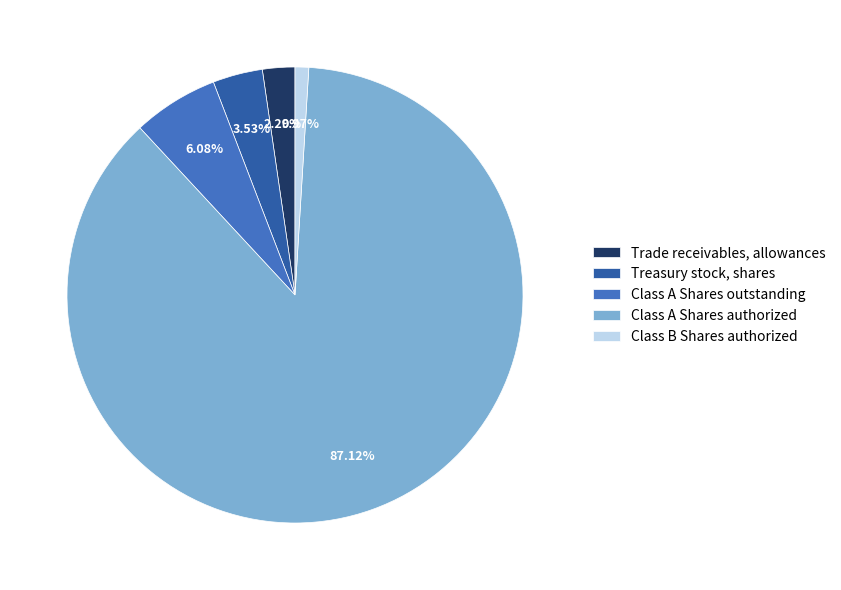

What percentage is the Class B Shares authorized slice, to the nearest percent?

1%